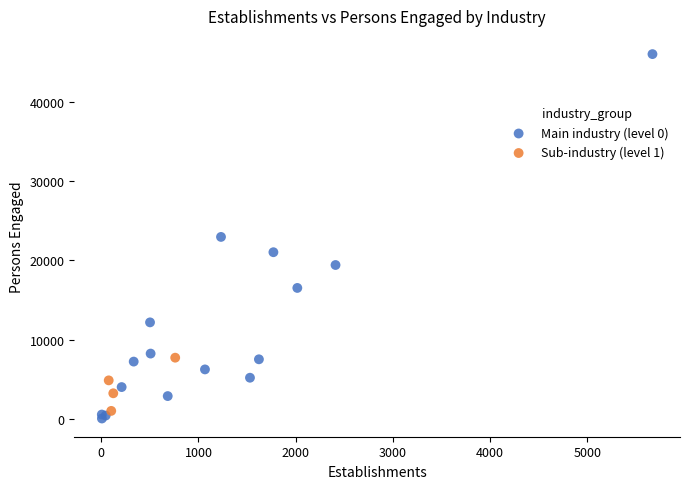

Which series has the largest Y range (max minus min)?

Main industry (level 0)